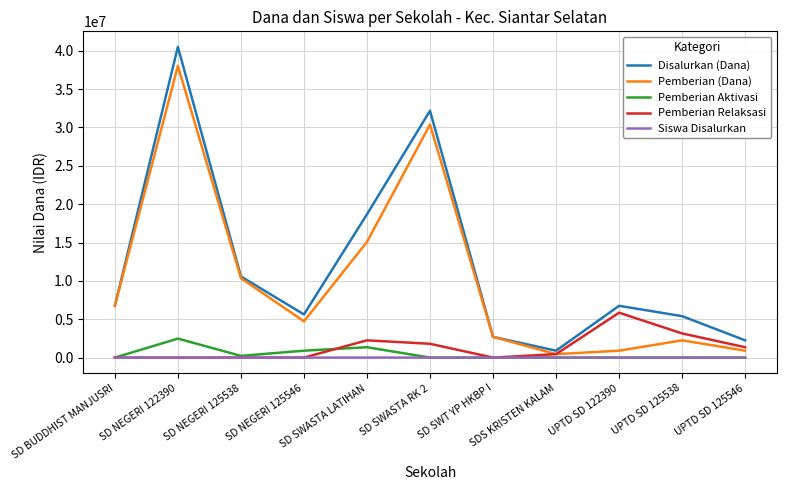

List the series in order of their peak value, highest first.

Disalurkan (Dana), Pemberian (Dana), Pemberian Relaksasi, Pemberian Aktivasi, Siswa Disalurkan